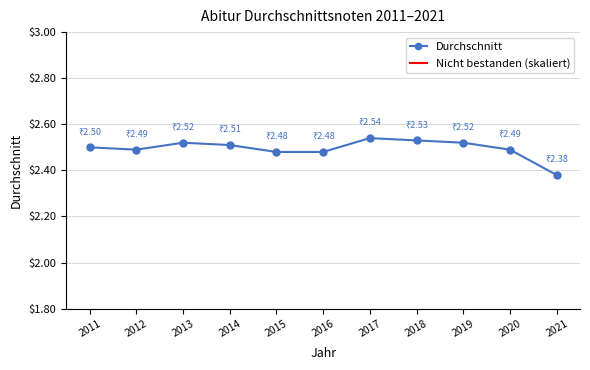

How many lines are shown in the chart?

2